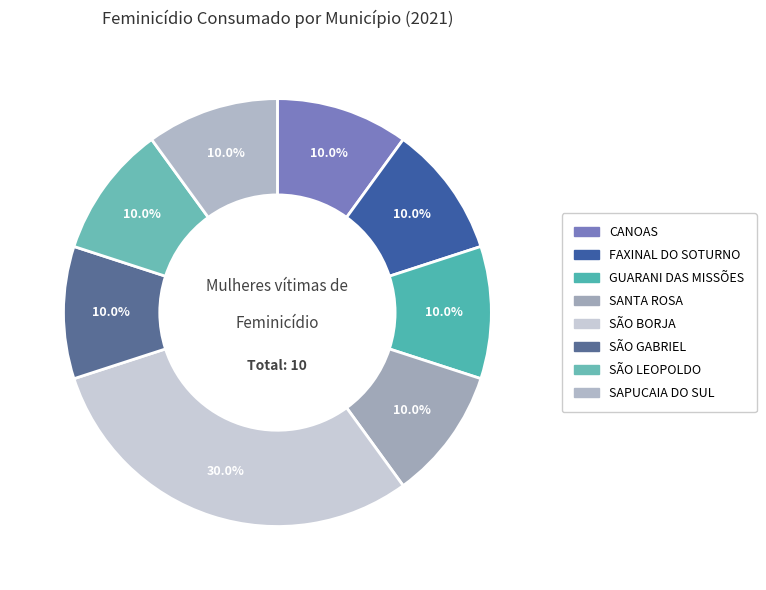

Which has a higher value, SÃO BORJA or SAPUCAIA DO SUL?

SÃO BORJA